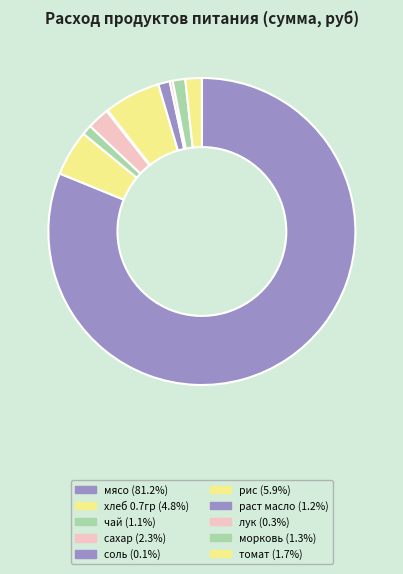

To the nearest percent, what is the average slice percentage?

10%